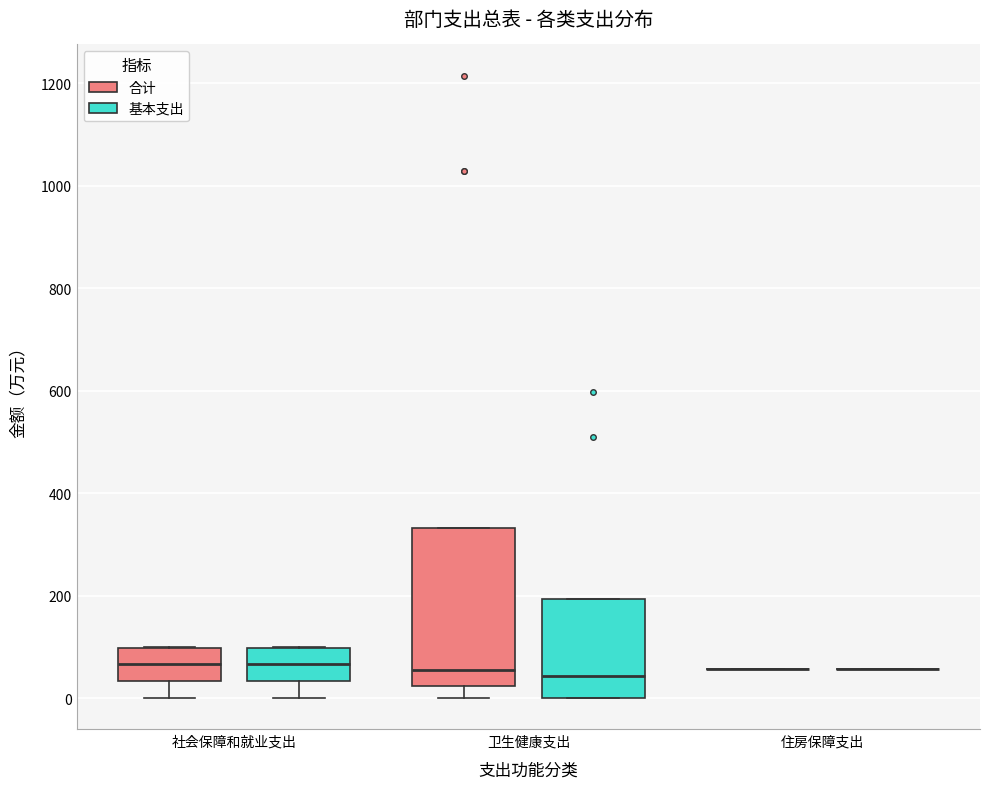

Where is the lower edge of the box for 卫生健康支出 (基本支出) on the y-axis? The values are not printed on the chart, so give them approximately, as read against the axis.

0